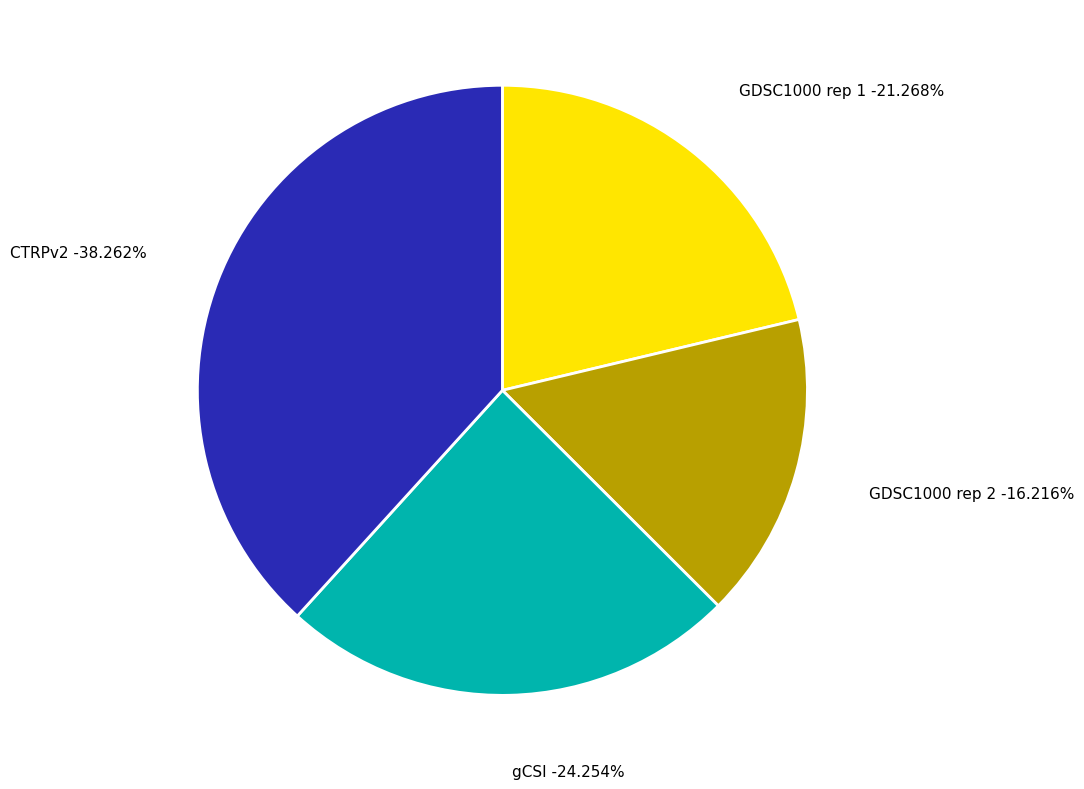

To the nearest percent, what portion does gCSI represent?

24%